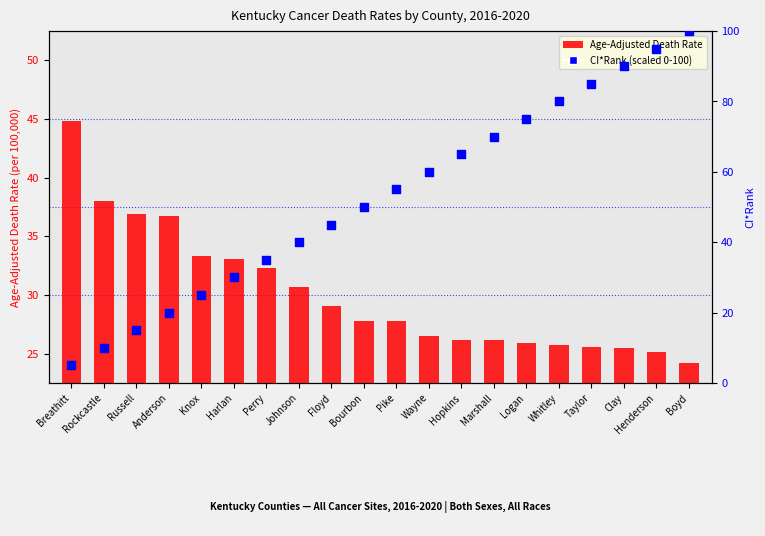

Which series contains the lowest Y value?

CI*Rank (scaled)